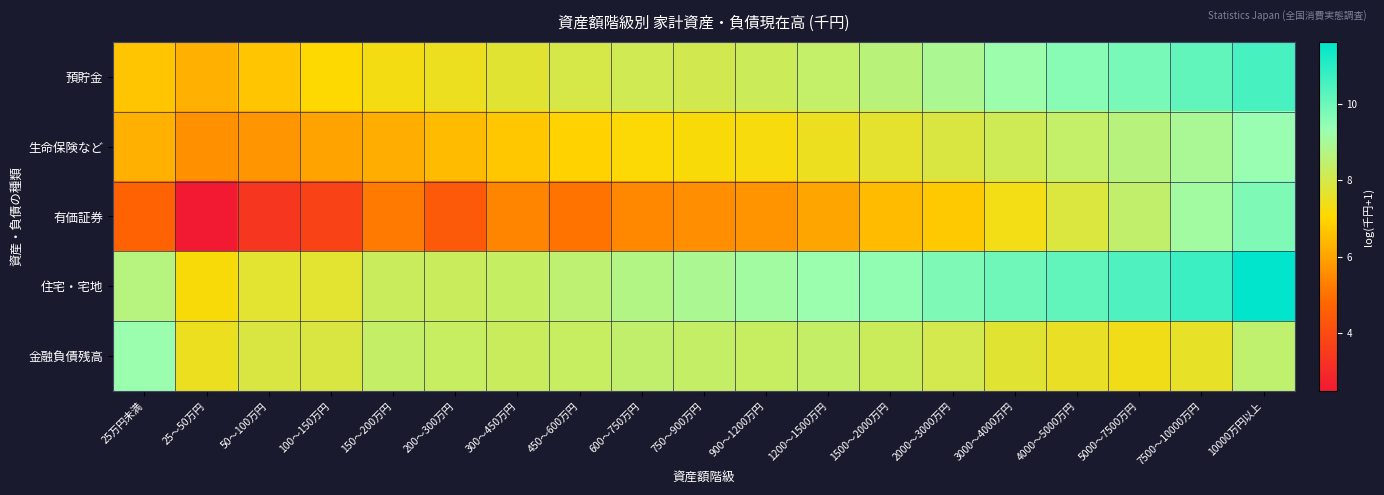

What is the maximum value shown in the chart?

11.6